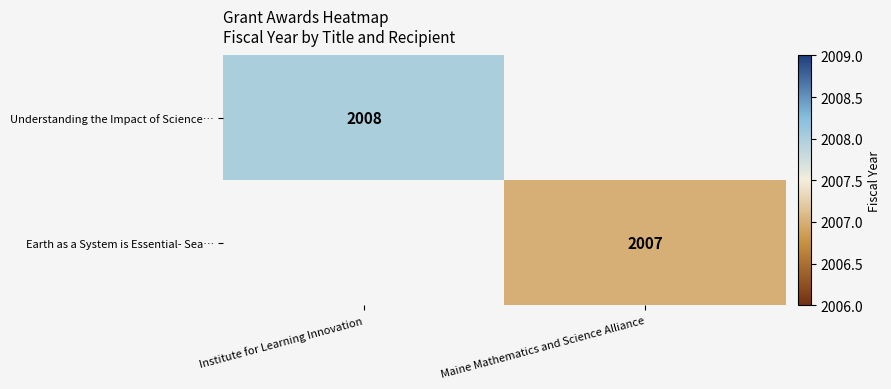

True or false: Earth as a System is Essential- Sea… has a value of 2007 at Maine Mathematics and Science Alliance.

True